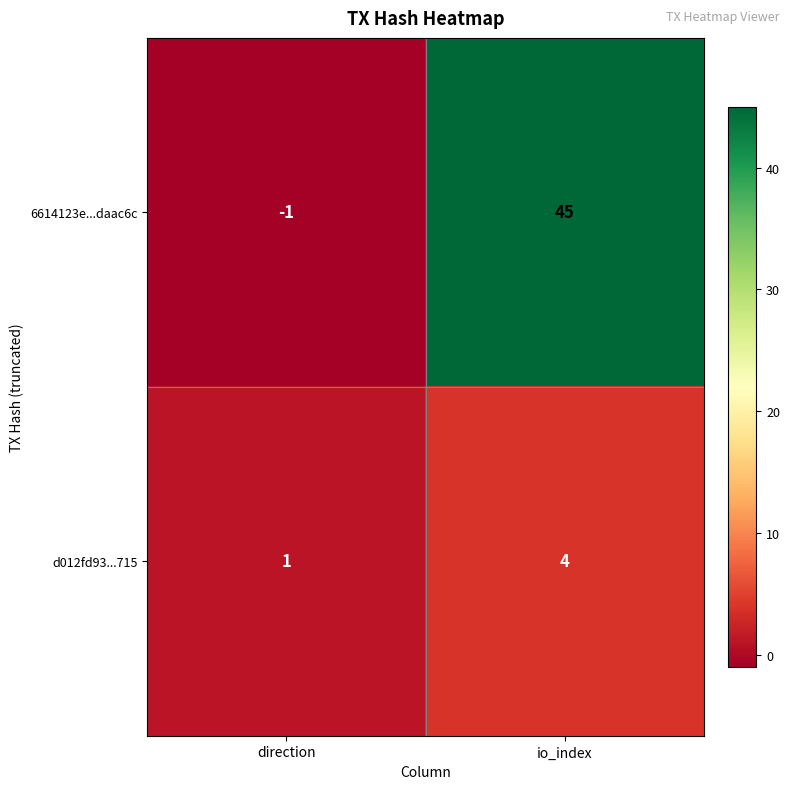

Where is d012fd93...715 nearest to the value 2?

direction